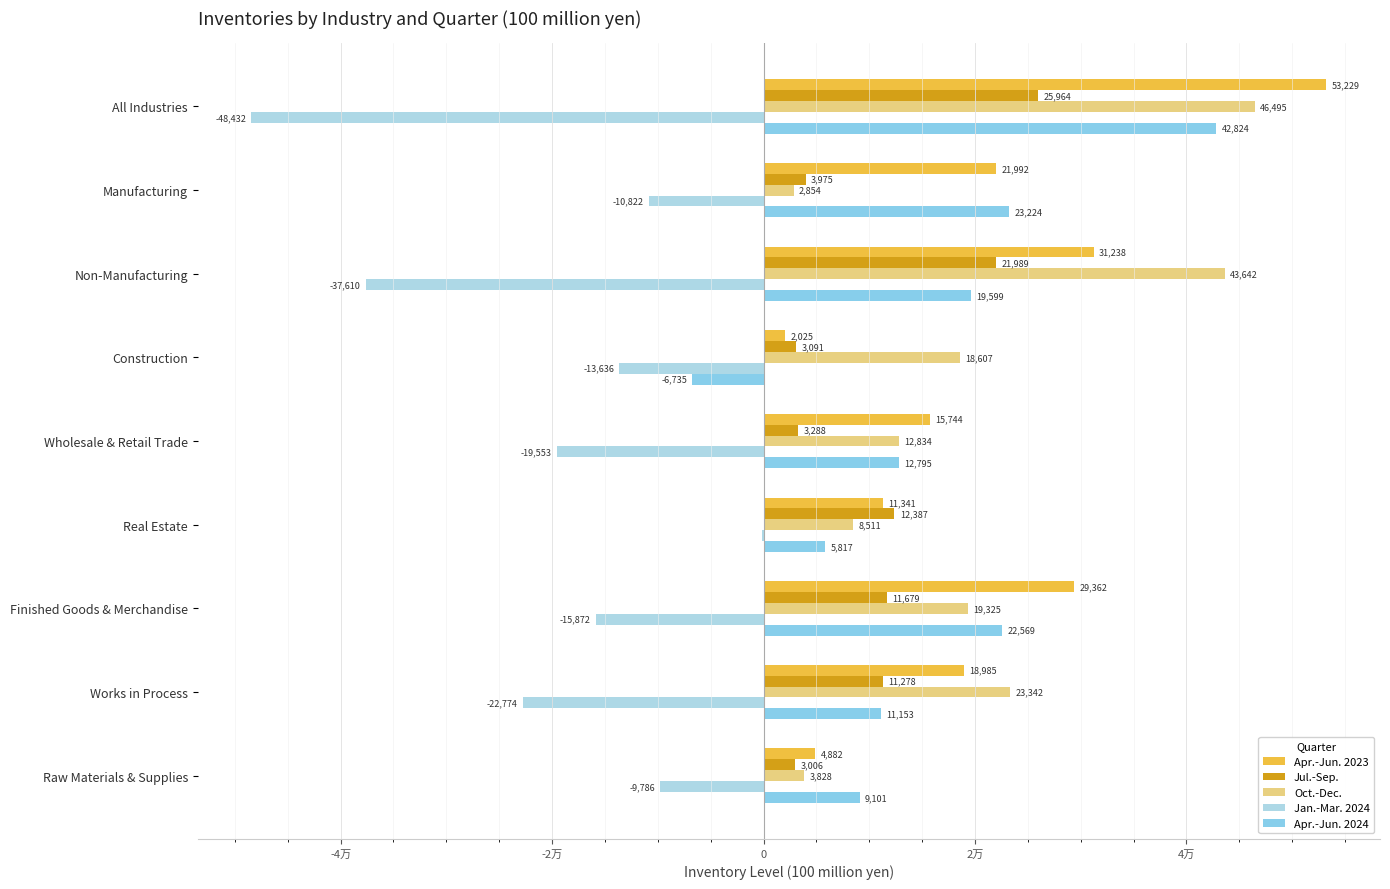

What is the label of the 5th bar from the right?

Wholesale & Retail Trade